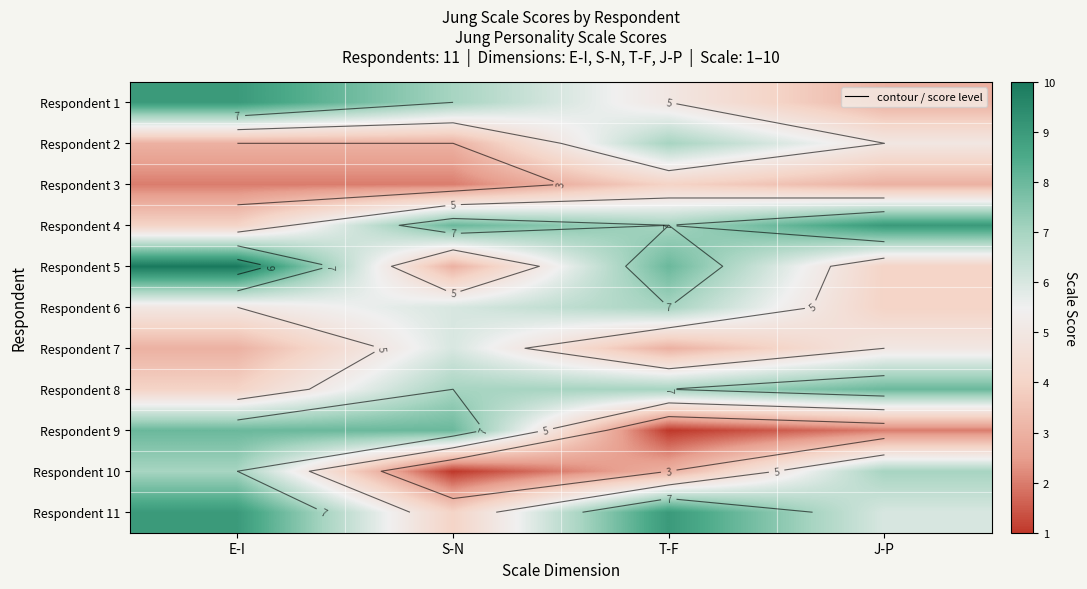

At which category is the sum across all series the highest?

E-I